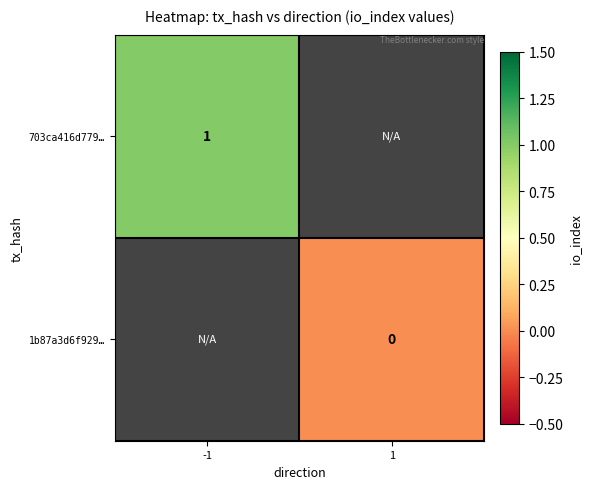

Is it true that 703ca416d779… equals 1 at -1?

True